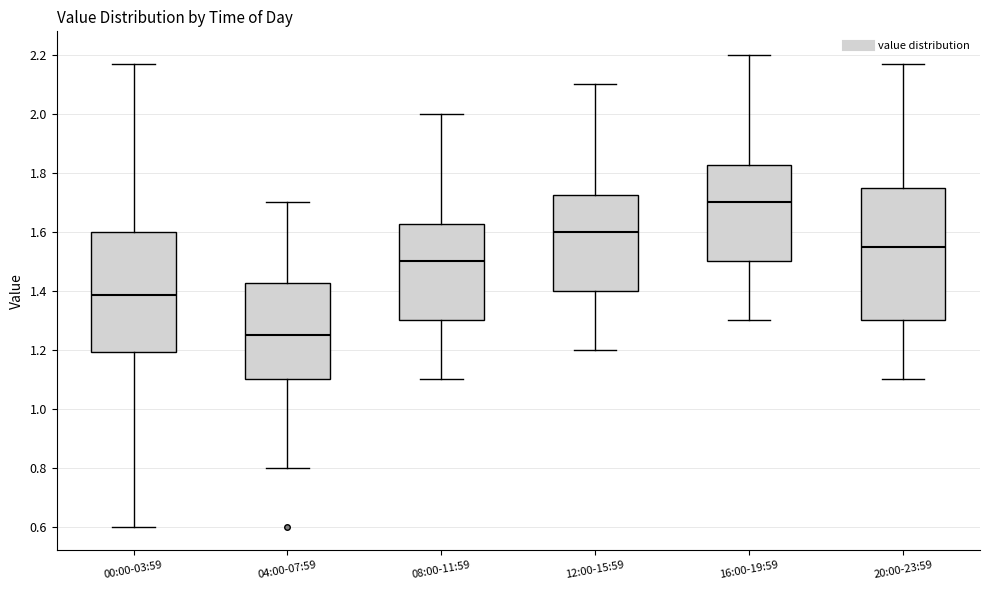

Which box's median line is the highest?

16:00-19:59